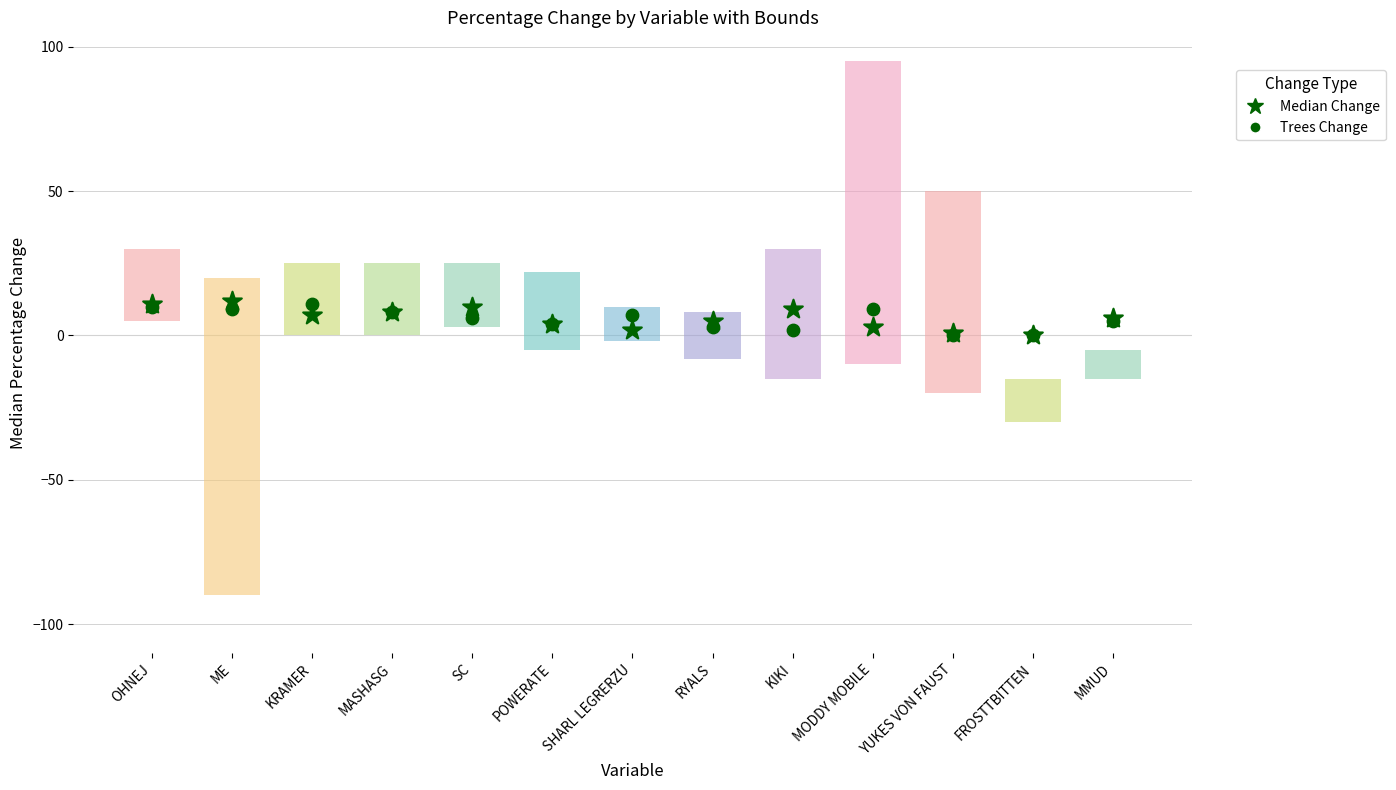

Which series has the largest Y range (max minus min)?

Median Change